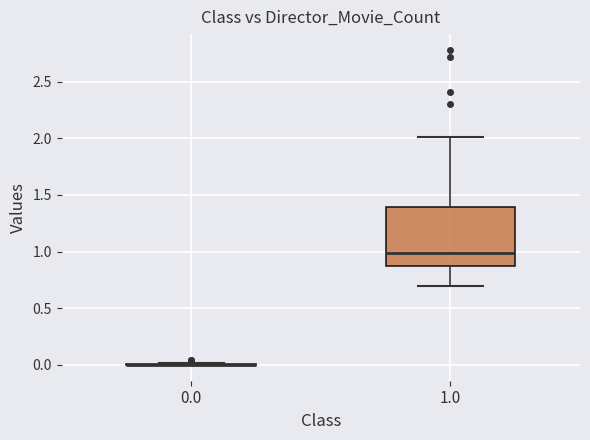

Reading left to right, transcribe this box plot: for each box, give where its median line is, the range the box spans, and where its two whiskers end, as read against the y-axis. The values are not printed on the chart, so give them approximately, as read against the axis.

0.0: box collapsed to a line at 0.00, whiskers 0.00 to 0.00
1.0: median 1.00, box 0.85 to 1.40, whiskers 0.70 to 2.00